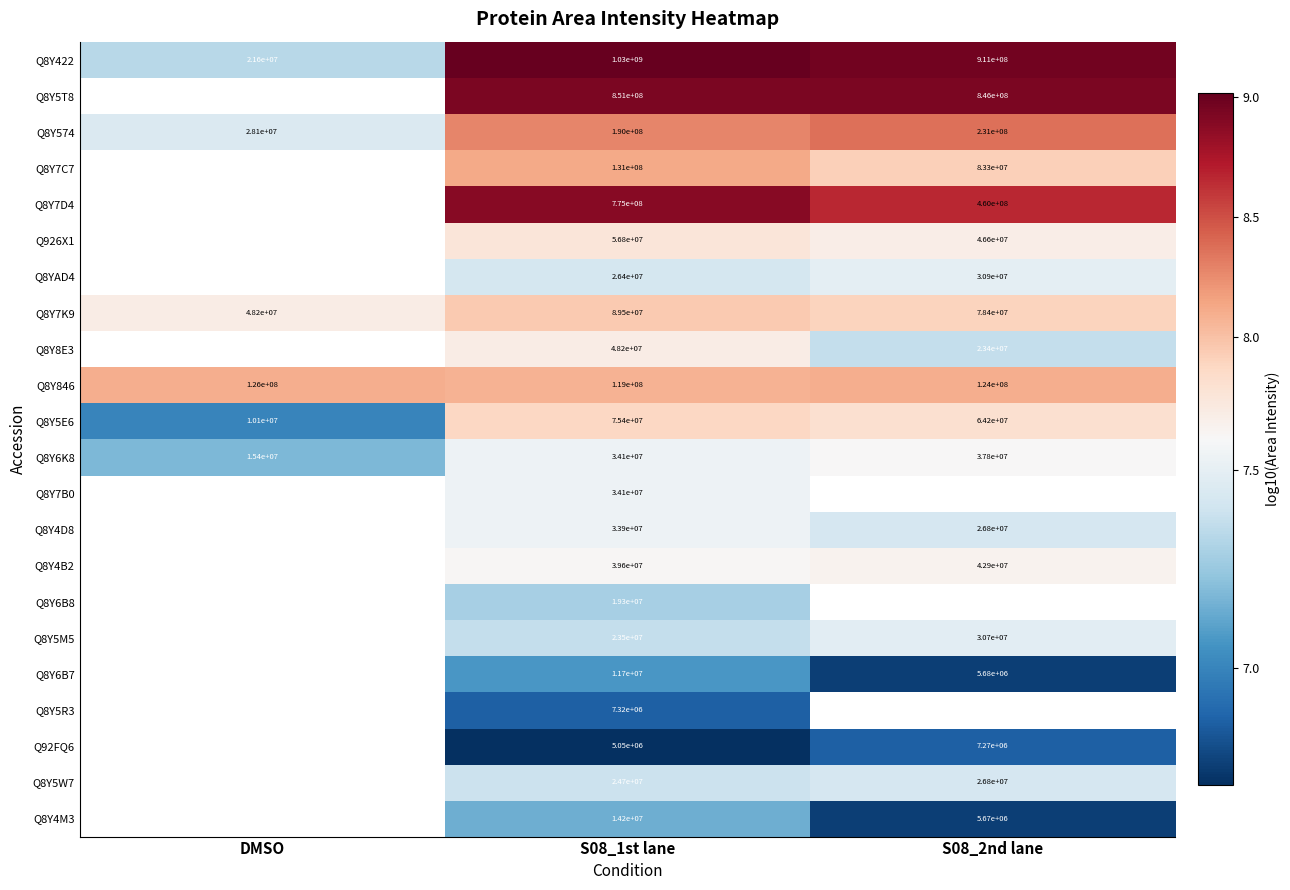

Count the Q8Y846 values in the range 119000000 to 126000000.

3